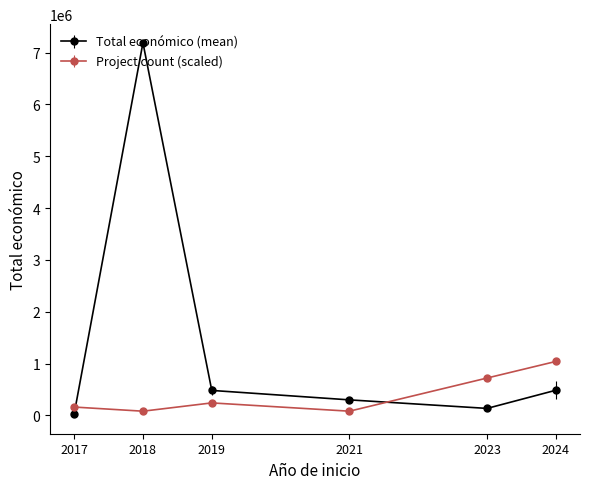

Which series changed the most between 2019 and 2024?

Project count (scaled)